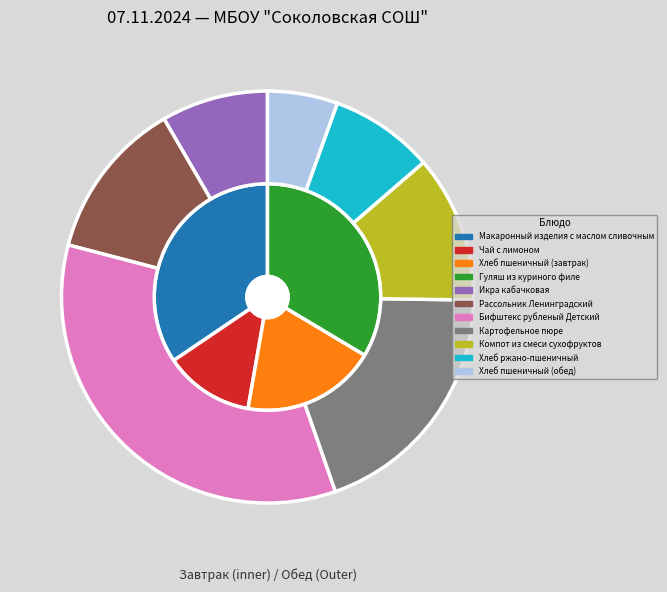

Does Картофельное пюре account for over 50% of the chart?

No